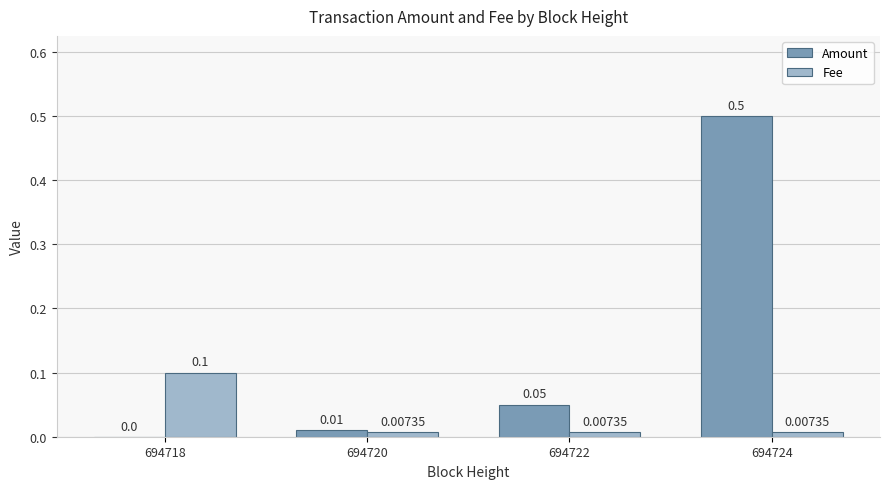

Where is Amount nearest to the value 0?

694718